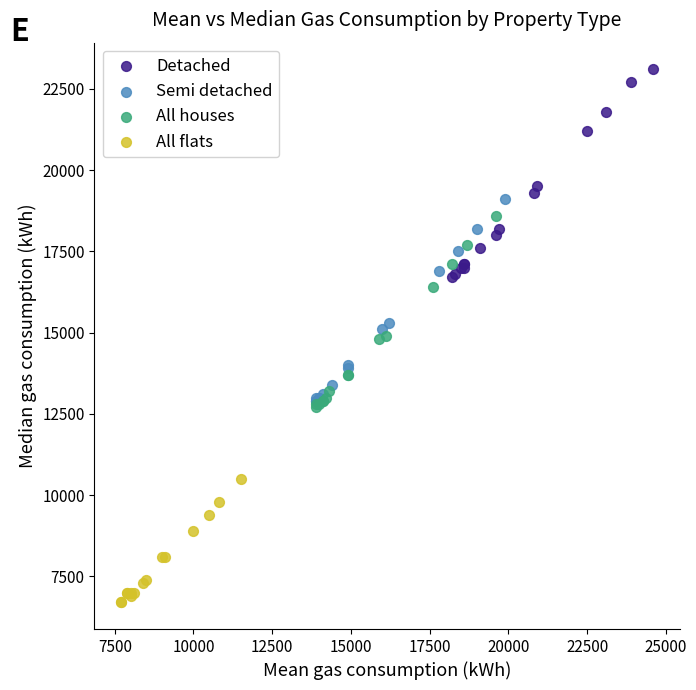

Which series reaches the maximum Y coordinate?

Detached